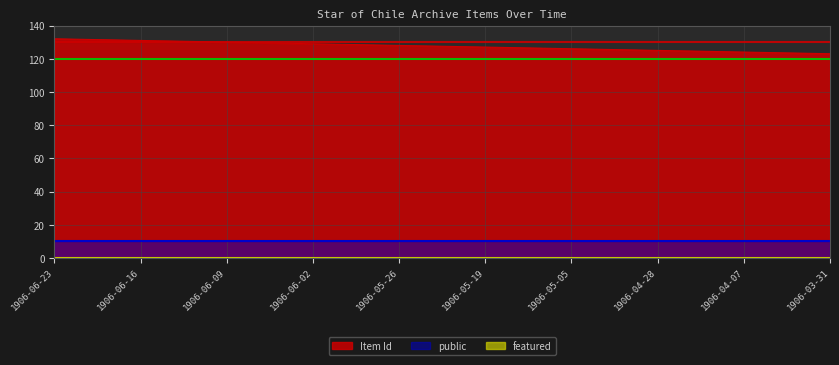

What is the total value across all series at 1906-05-19?

137